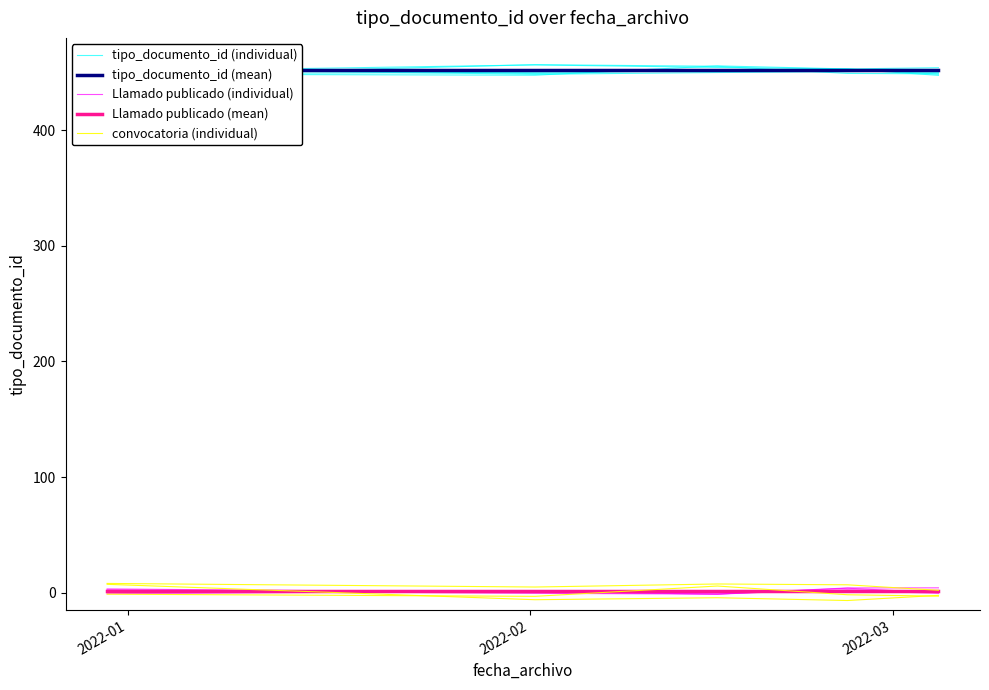

Which category has the lowest value in the Llamado publicado (individual) series?

2022-03